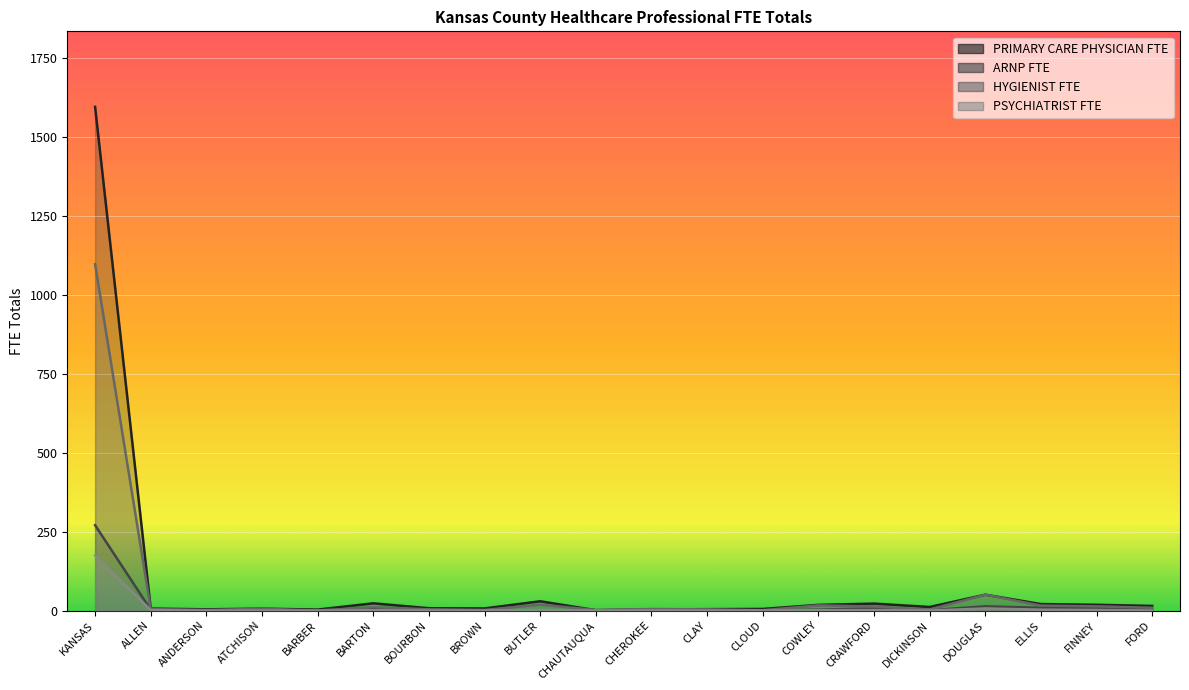

Is the value of ARNP FTE at CHAUTAUQUA greater than the value of PRIMARY CARE PHYSICIAN FTE at ANDERSON?

No